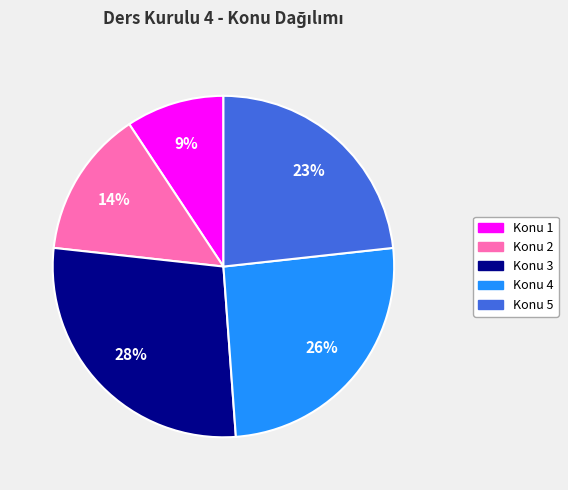

Between Konu 1 and Konu 5, which is larger?

Konu 5